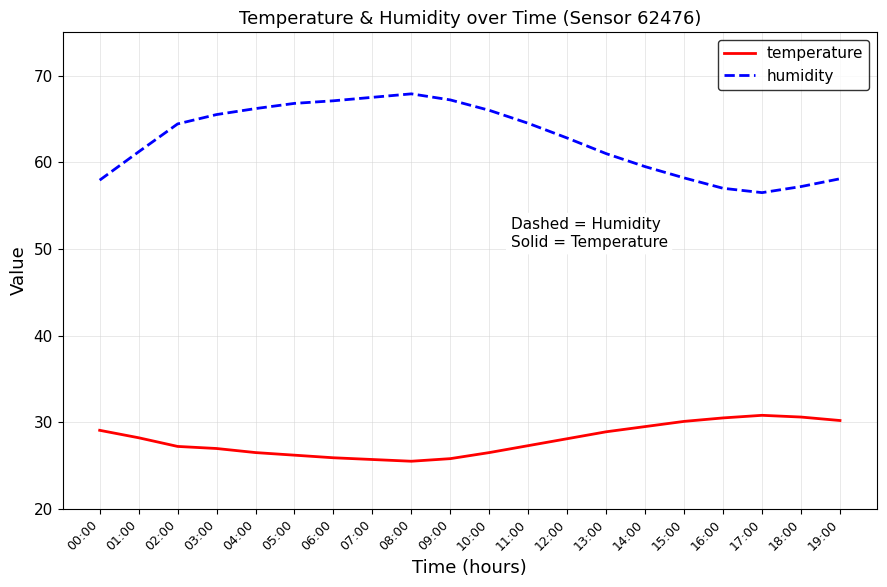

At 09:00, list the series in order from smallest to largest.

temperature, humidity